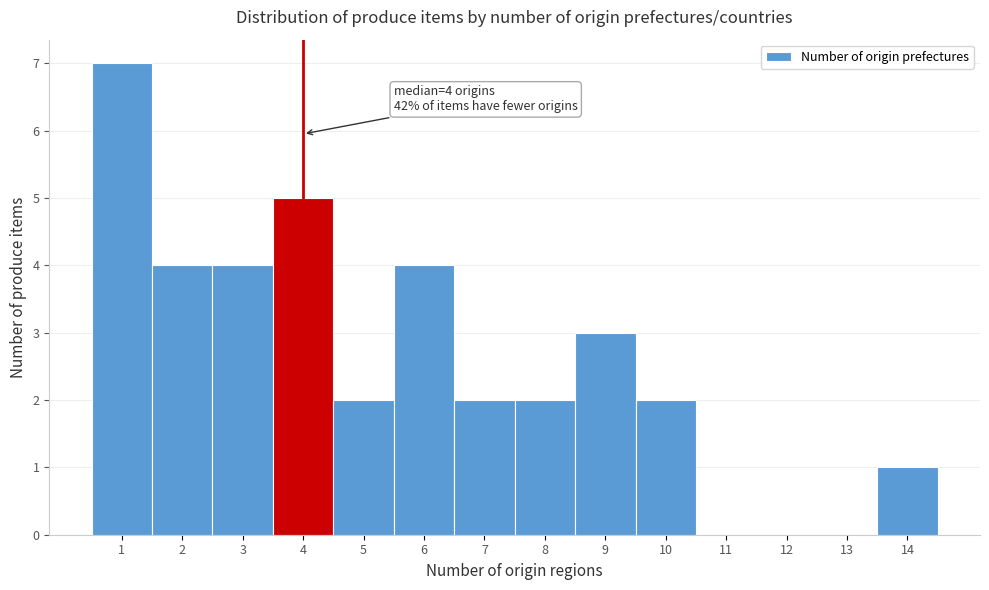

Which range on the x-axis has the tallest bar?

0.5 to 1.5